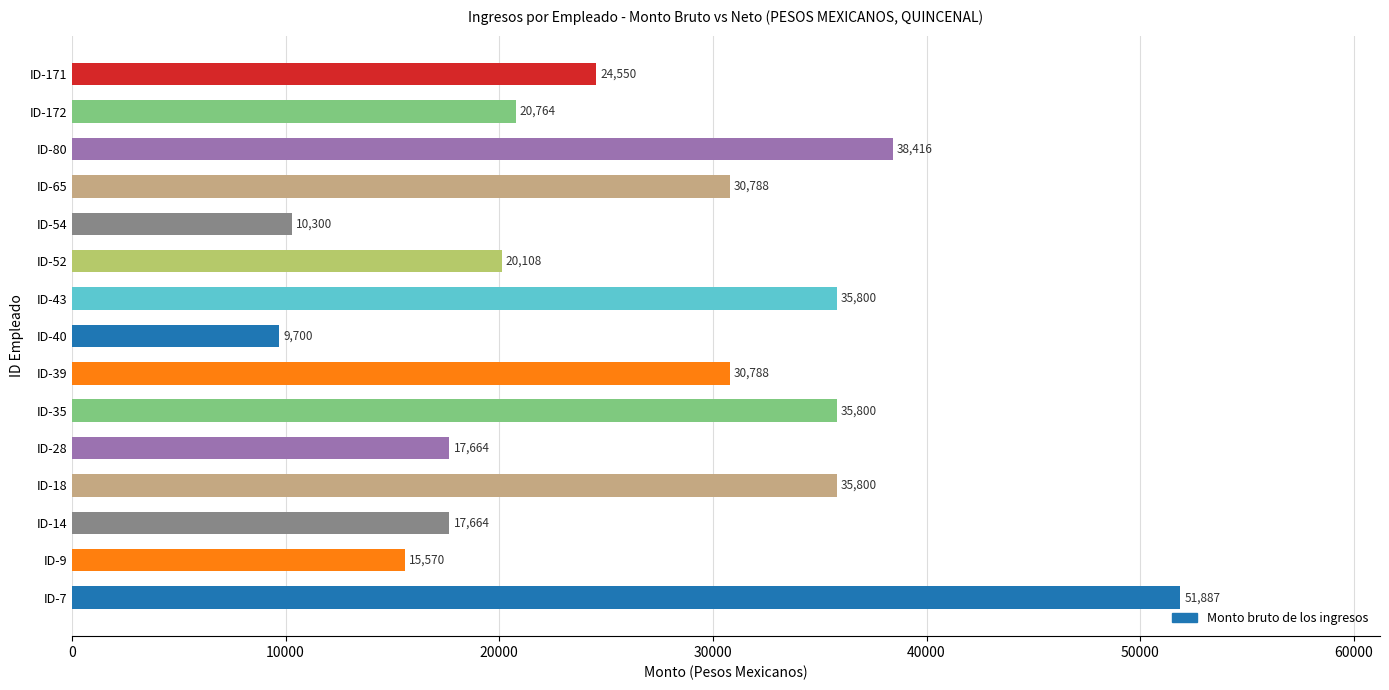

What is the sum of all values?

395599